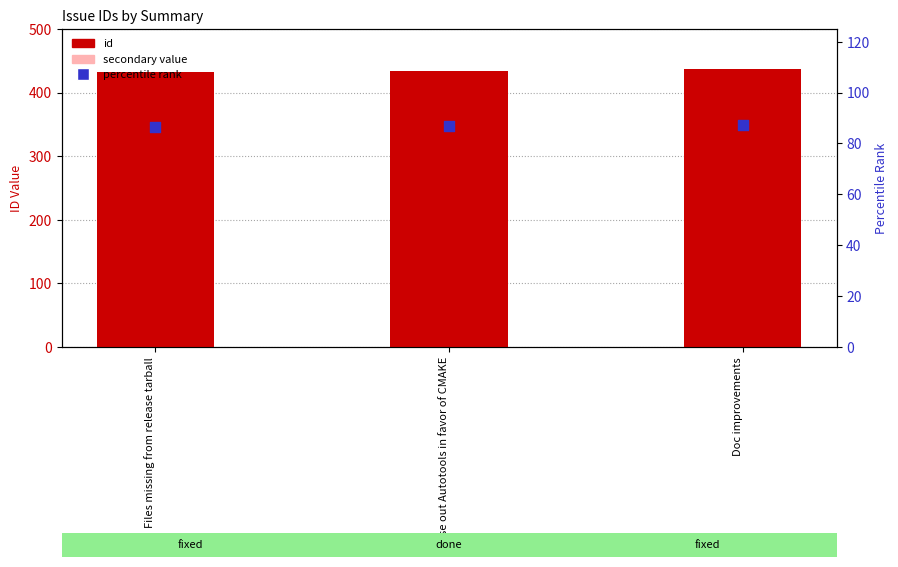

What are all the series names shown in the legend?

id, secondary value, percentile rank